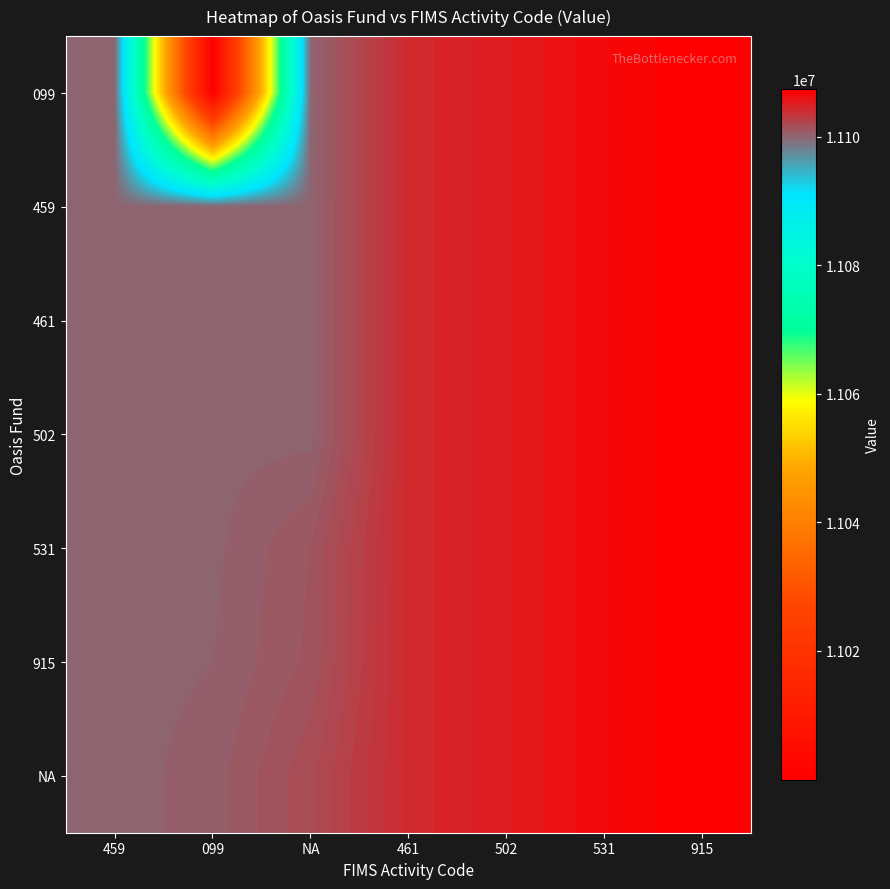

At how many categories does at least one series exceed 11001123?

7